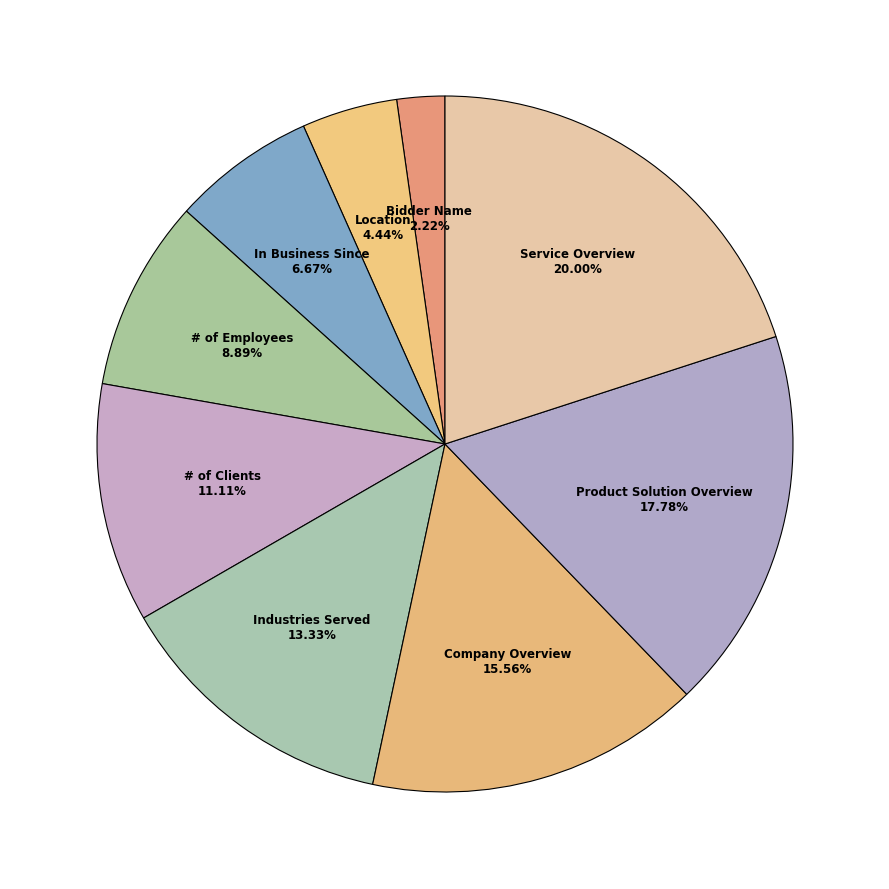

What is the ratio of the value at Company Overview to the value at Product Solution Overview?

0.9